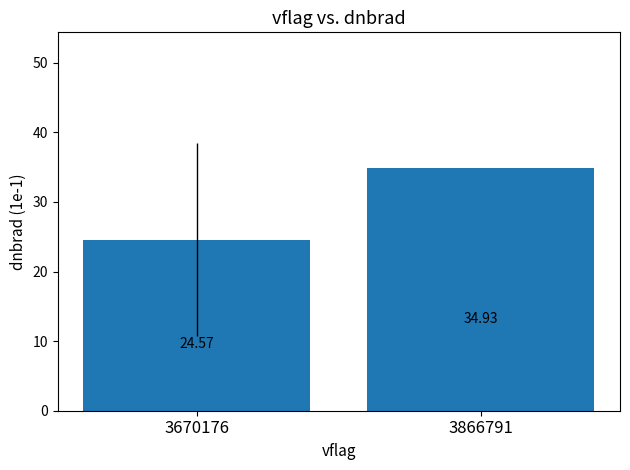

How many categories are shown in the chart?

2